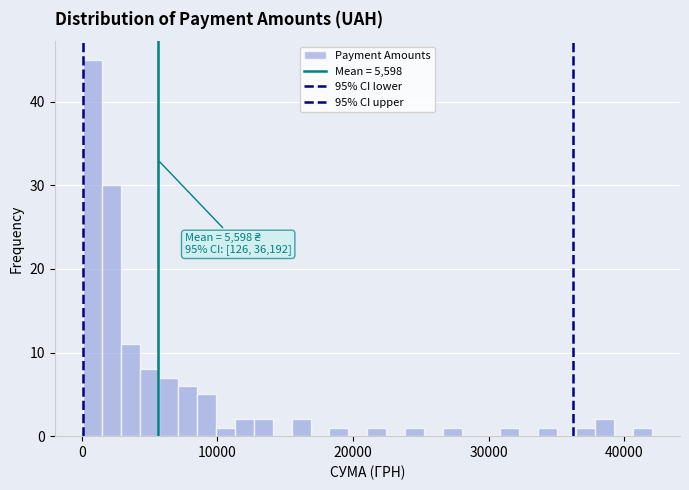

Around what value on the x-axis is the tallest bar? Give the approximate position of its centre, as read against the axis.

1000